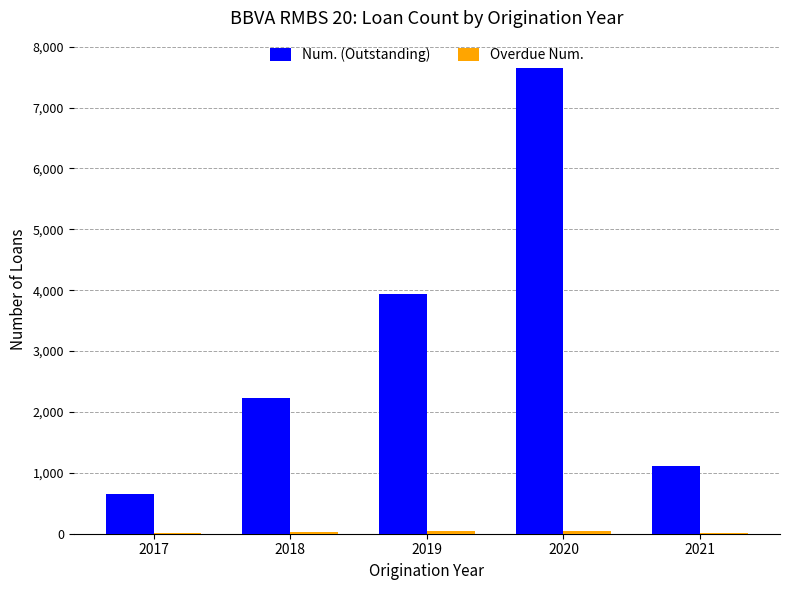

What is the average value of the Num. (Outstanding) series?

3117